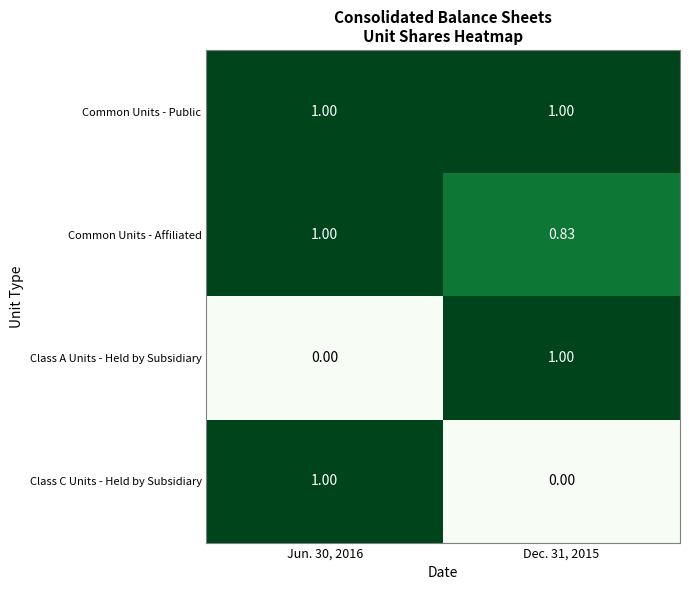

Which series has the largest total across all categories?

Common Units - Public